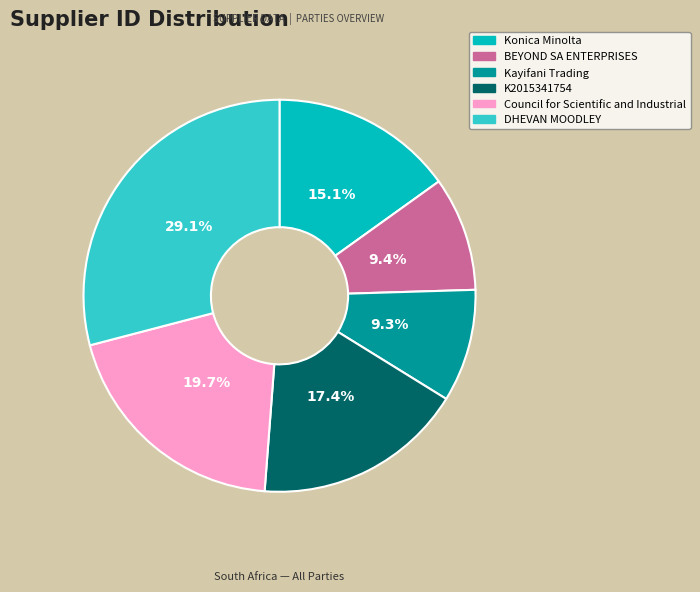

To the nearest percent, what is the difference between the largest and smallest slice percentages?

20%